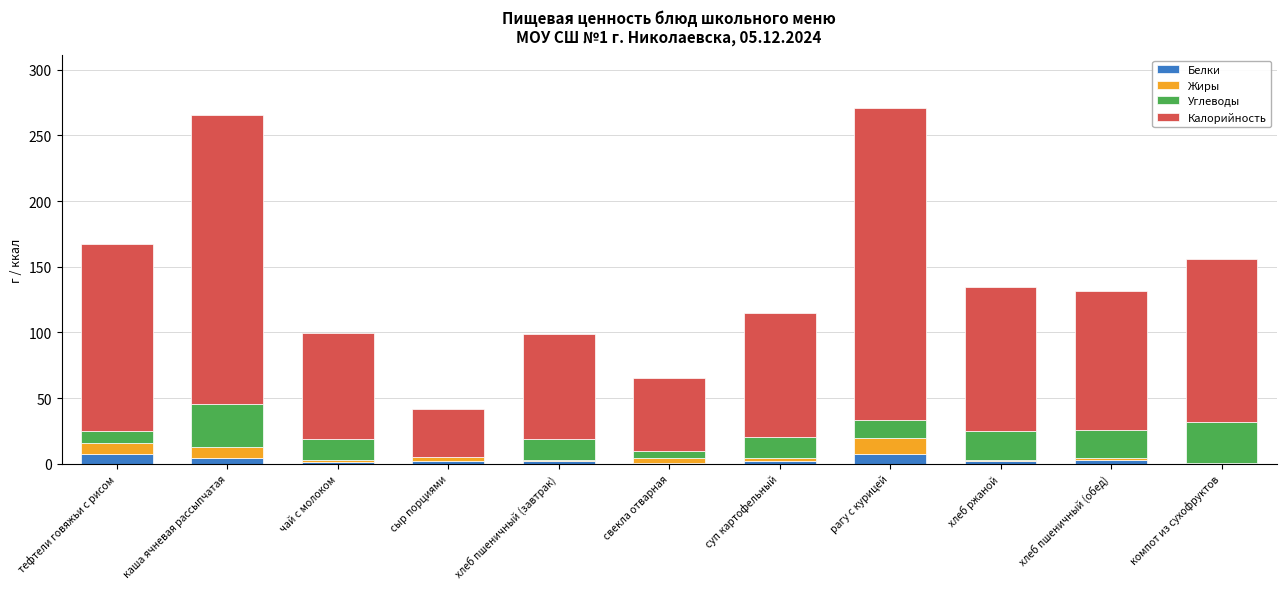

What is the highest value of the Белки series?

7.5